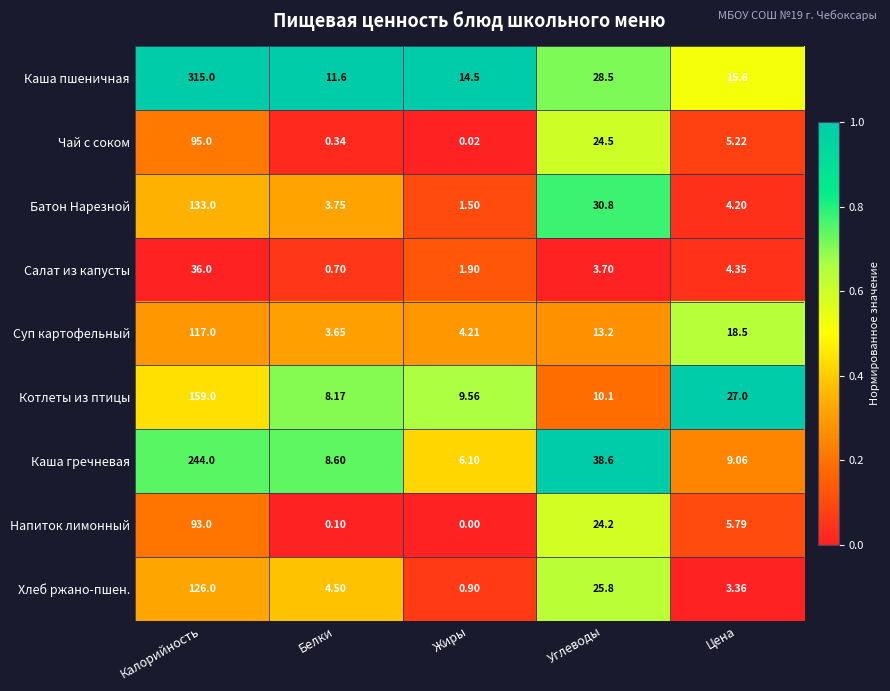

Which category has the highest value in the Батон Нарезной series?

Калорийность